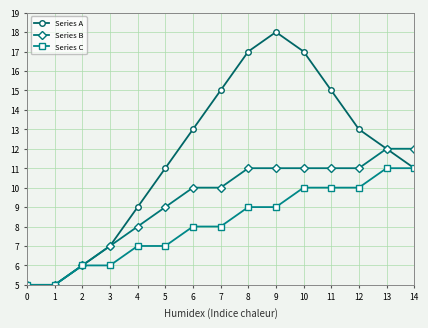

Which series has the largest total across all categories?

Series A